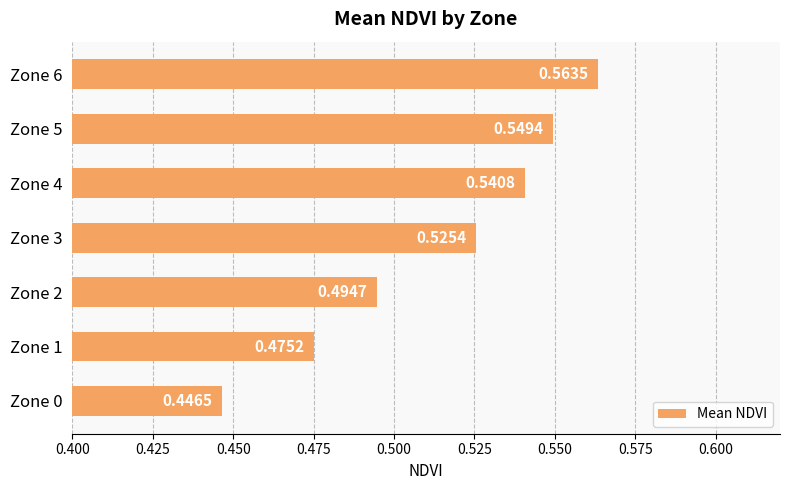

Rank the categories by value from lowest to highest.

Zone 0, Zone 1, Zone 2, Zone 3, Zone 4, Zone 5, Zone 6